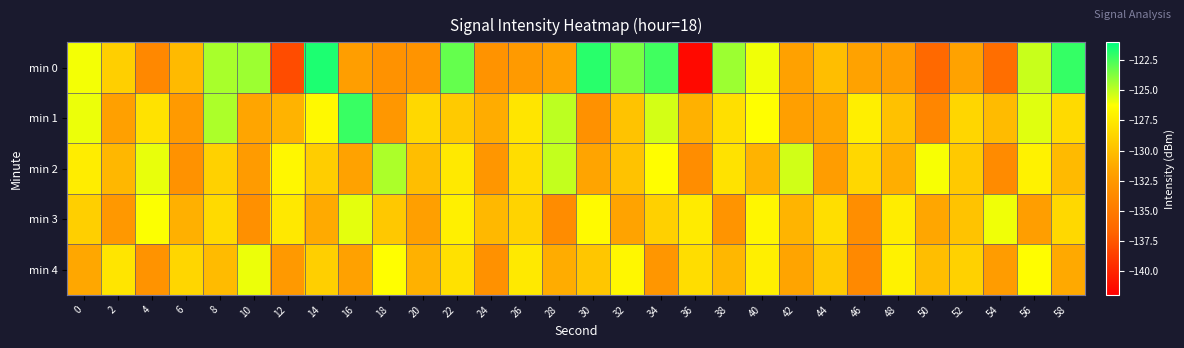

Reading left to right, list all the values displayed in this chart.

min 0: 0=-126.1	2=-129.1	4=-133.9	6=-130.3	8=-124.5	10=-124.2	12=-138.0	14=-121.6	16=-132.1	18=-133.1	20=-132.9	22=-123.1	24=-133.1	26=-132.5	28=-131.8	30=-121.9	32=-123.5	34=-122.4	36=-141.5	38=-124.2	40=-125.9	42=-131.9	44=-130.1	46=-131.8	48=-132.2	50=-136.5	52=-131.8	54=-136.1	56=-125.1	58=-122.1
min 1: 0=-125.9	2=-131.9	4=-127.9	6=-132.4	8=-124.6	10=-131.5	12=-130.7	14=-126.6	16=-122.2	18=-132.7	20=-128.5	22=-129.3	24=-131.1	26=-127.8	28=-124.9	30=-133.2	32=-129.7	34=-125.4	36=-130.8	38=-128.1	40=-126.3	42=-132.0	44=-131.5	46=-127.2	48=-129.9	50=-134.1	52=-128.7	54=-130.2	56=-125.6	58=-128.4
min 2: 0=-127.3	2=-130.5	4=-125.8	6=-133.1	8=-128.9	10=-132.4	12=-126.7	14=-129.2	16=-131.8	18=-124.6	20=-130.1	22=-127.5	24=-132.8	26=-128.3	28=-125.1	30=-131.6	32=-129.8	34=-126.4	36=-133.5	38=-127.9	40=-130.7	42=-125.3	44=-132.2	46=-128.6	48=-131.0	50=-126.1	52=-129.4	54=-133.7	56=-127.0	58=-130.3
min 3: 0=-129.1	2=-132.6	4=-126.2	6=-130.9	8=-128.4	10=-133.3	12=-127.6	14=-131.2	16=-125.7	18=-129.5	20=-132.0	22=-127.1	24=-130.4	26=-128.8	28=-133.6	30=-126.5	32=-131.7	34=-129.0	36=-127.4	38=-132.9	40=-126.8	42=-130.6	44=-128.2	46=-133.4	48=-127.3	50=-131.5	52=-129.7	54=-126.0	56=-132.1	58=-128.5
min 4: 0=-131.4	2=-127.8	4=-133.0	6=-128.7	8=-130.2	10=-125.9	12=-132.5	14=-129.1	16=-131.9	18=-126.3	20=-130.8	22=-128.0	24=-133.2	26=-127.5	28=-131.1	30=-129.6	32=-126.7	34=-132.8	36=-128.3	38=-130.5	40=-127.2	42=-131.6	44=-129.3	46=-133.8	48=-127.0	50=-130.1	52=-128.9	54=-132.3	56=-126.4	58=-131.3